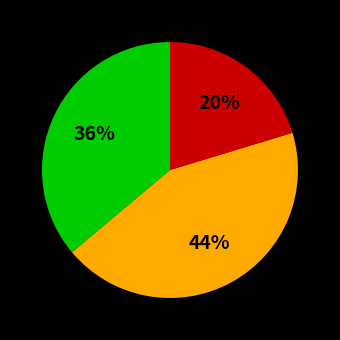

To the nearest percent, what is the average slice percentage?

33%